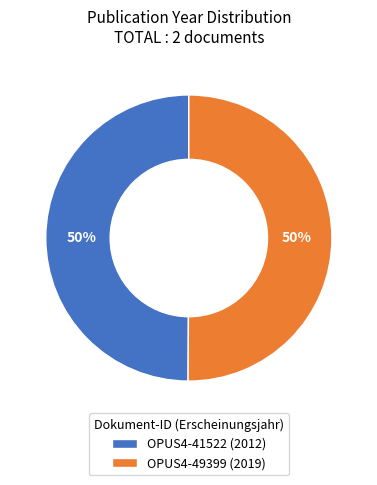

To the nearest percent, what portion does OPUS4-49399 (2019) represent?

50%